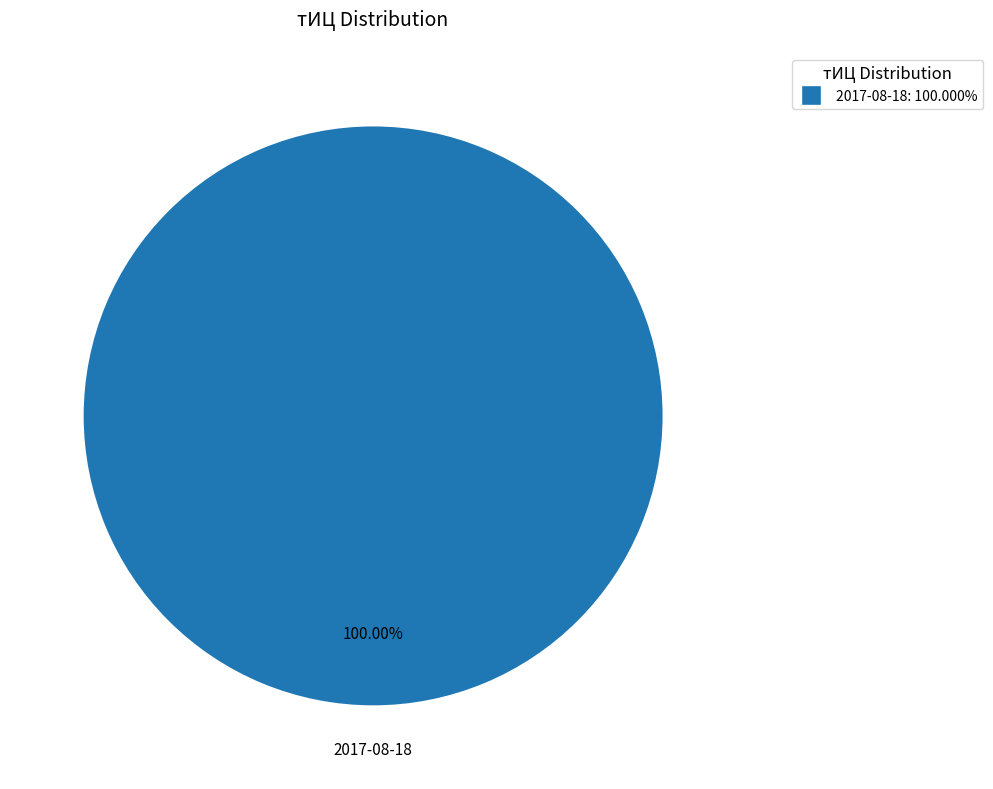

How many segments does this pie chart have?

1